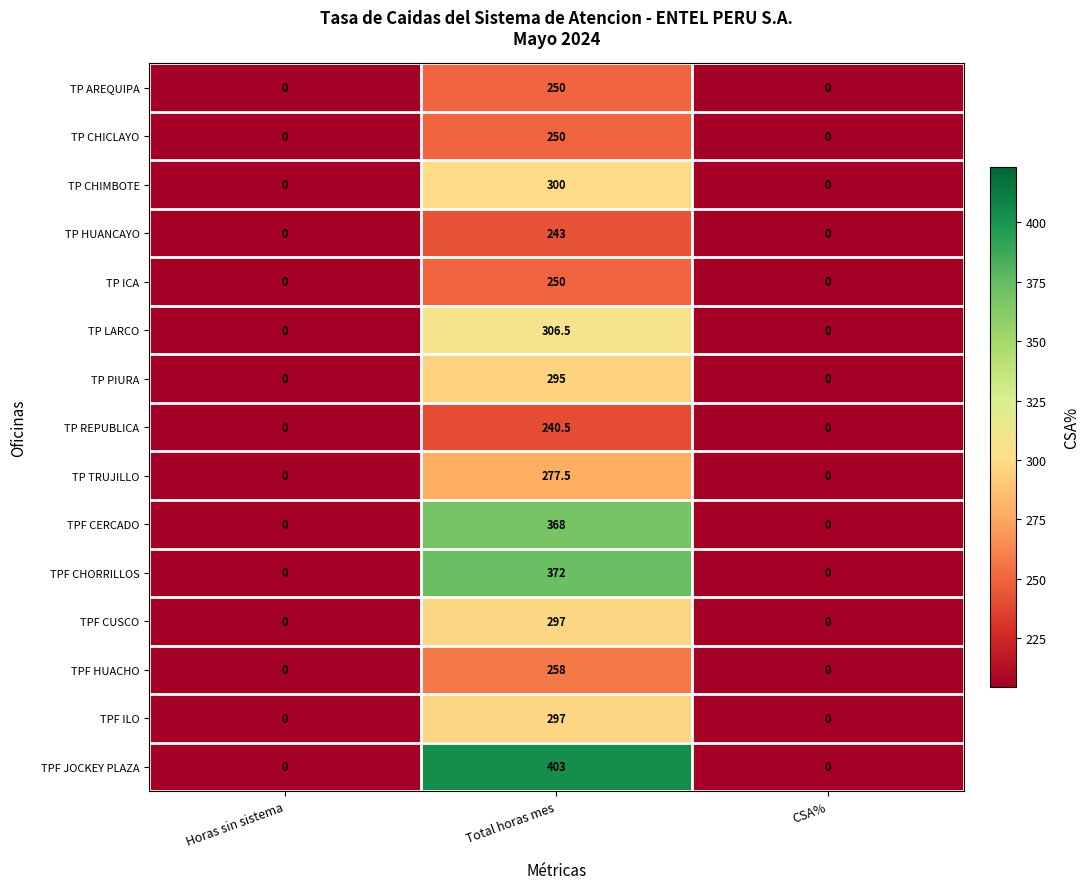

At which category is the sum across all series the highest?

Total horas mes